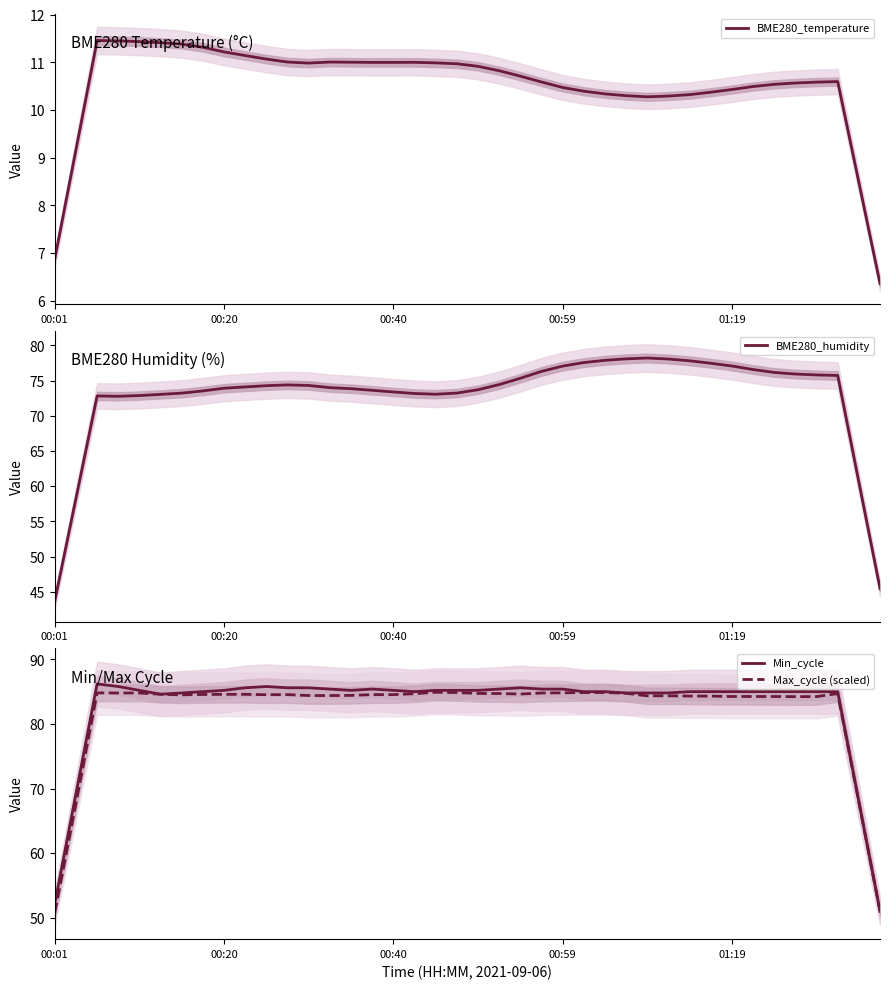

What is the minimum value for BME280_temperature?

6.4